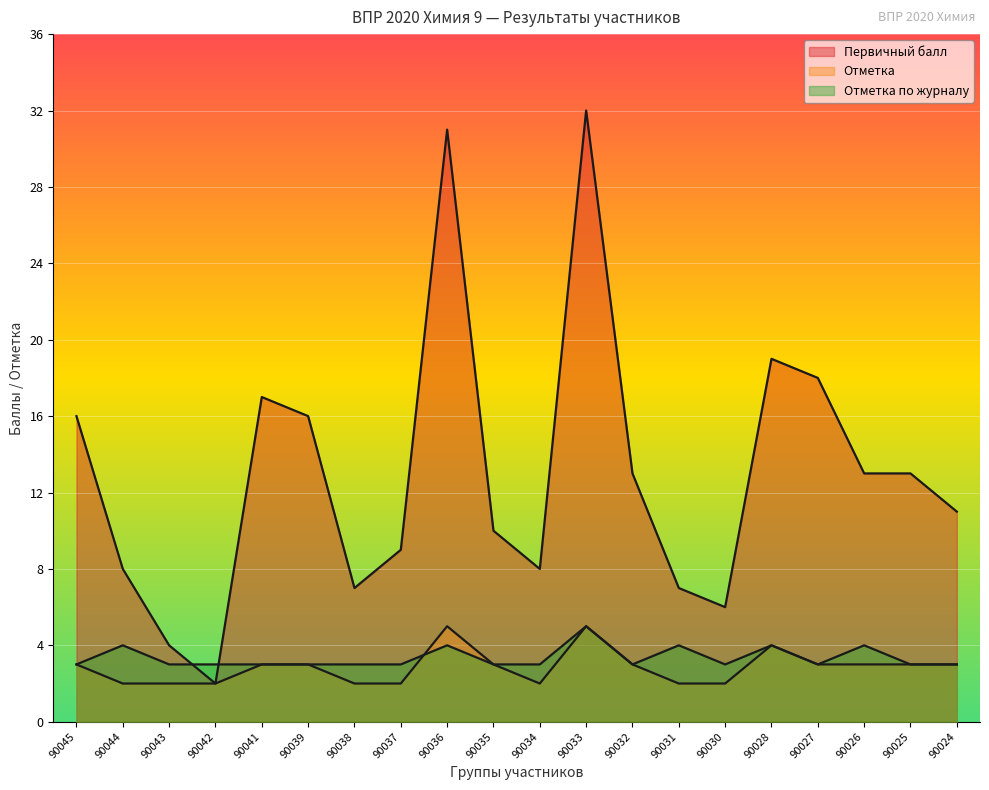

What is the value of the Отметка по журналу point at the 4th from the left?

3